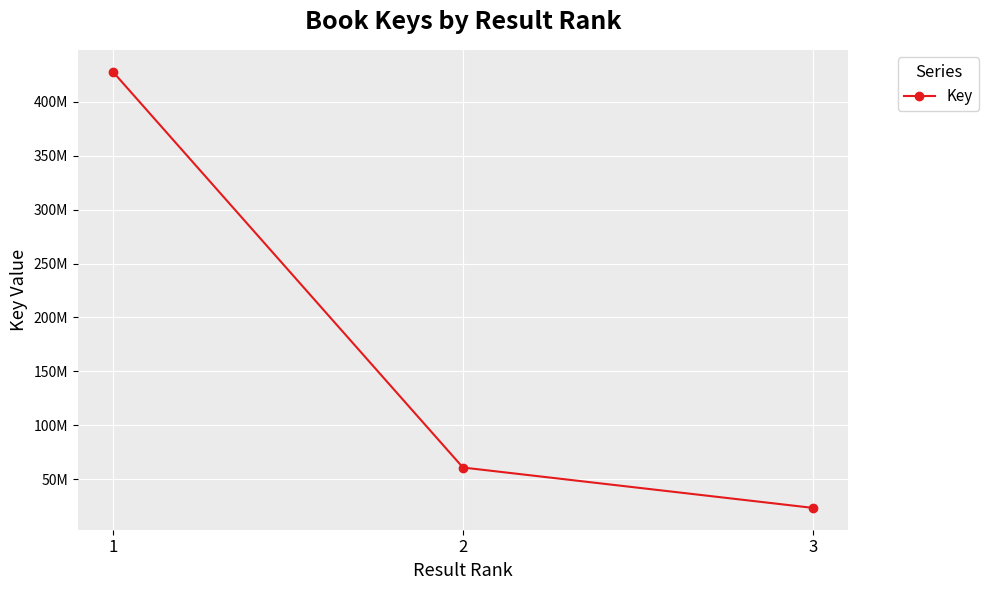

What is the change in value from 2 to 3?

-37455632